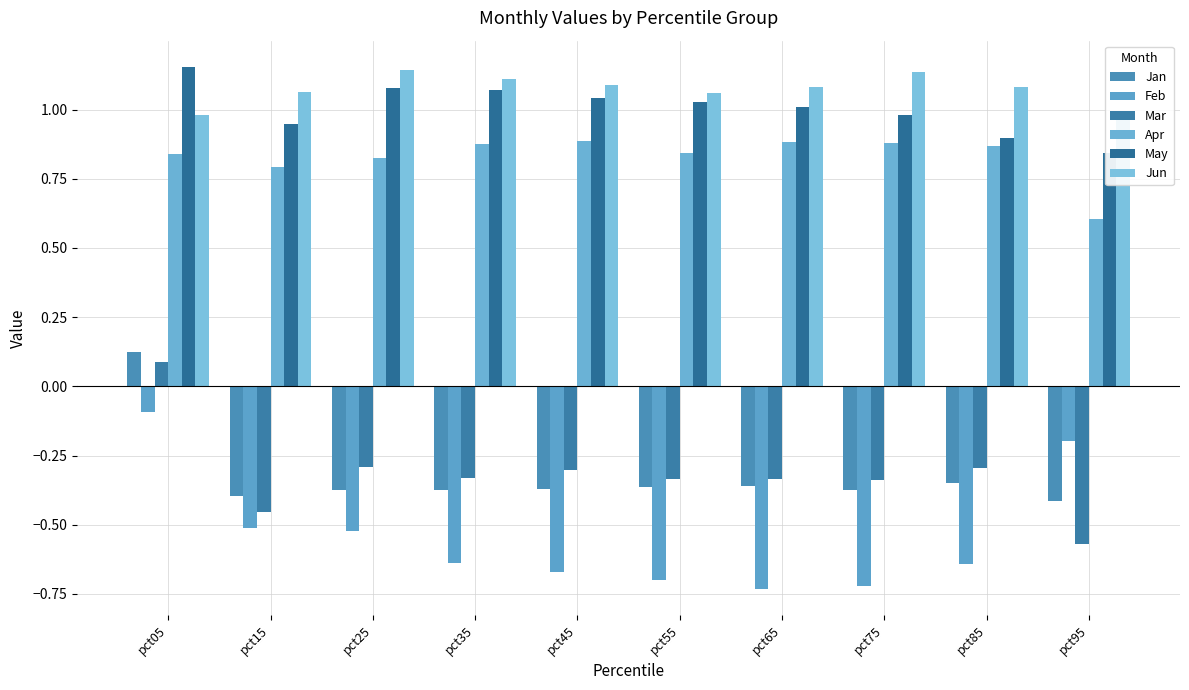

What is the value of the Apr bar at the 6th from the left?

0.8